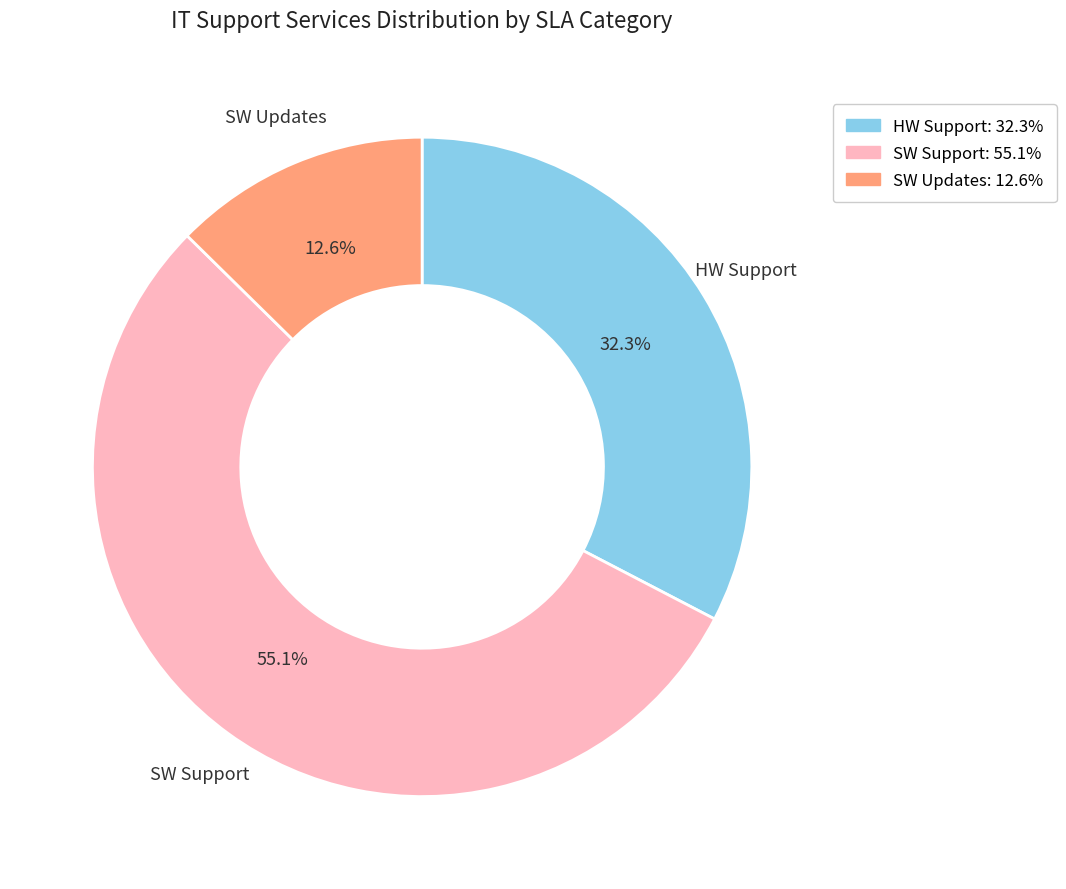

What is the smallest slice in the pie chart?

SW Updates